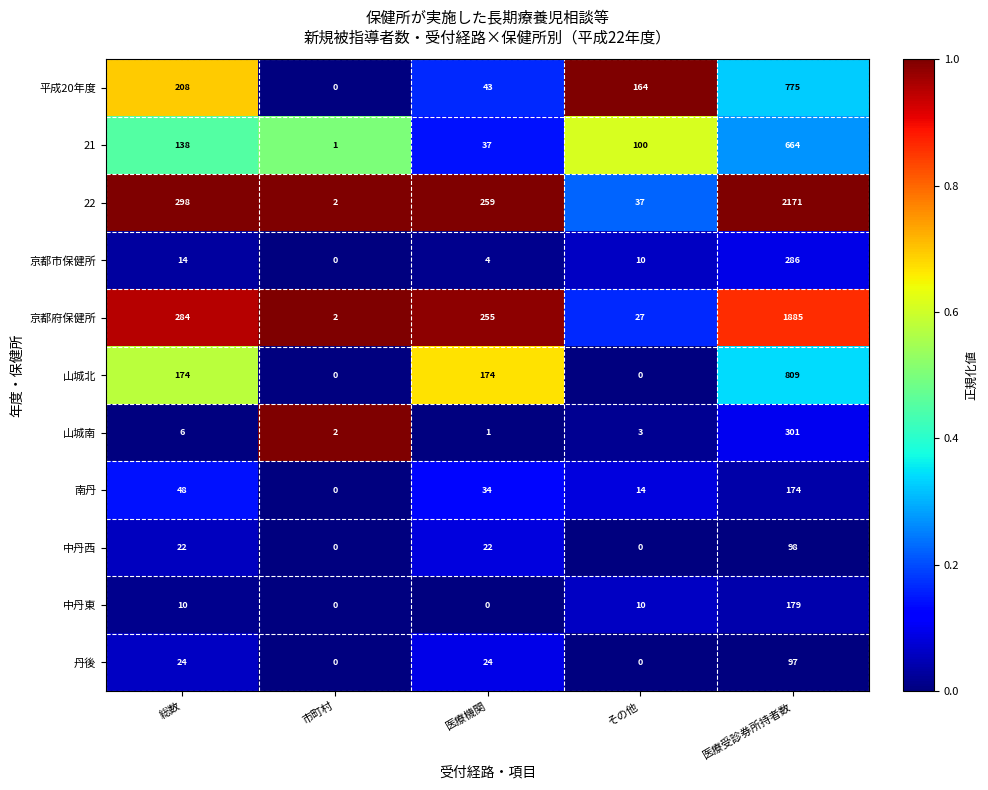

Is it true that 22 equals 259 at 医療機関?

True